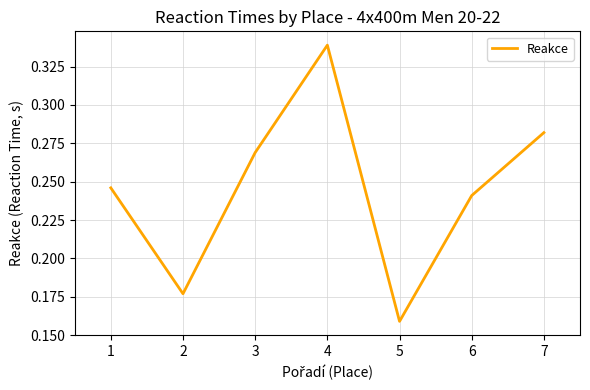

Which has a higher value, 3 or 5?

3